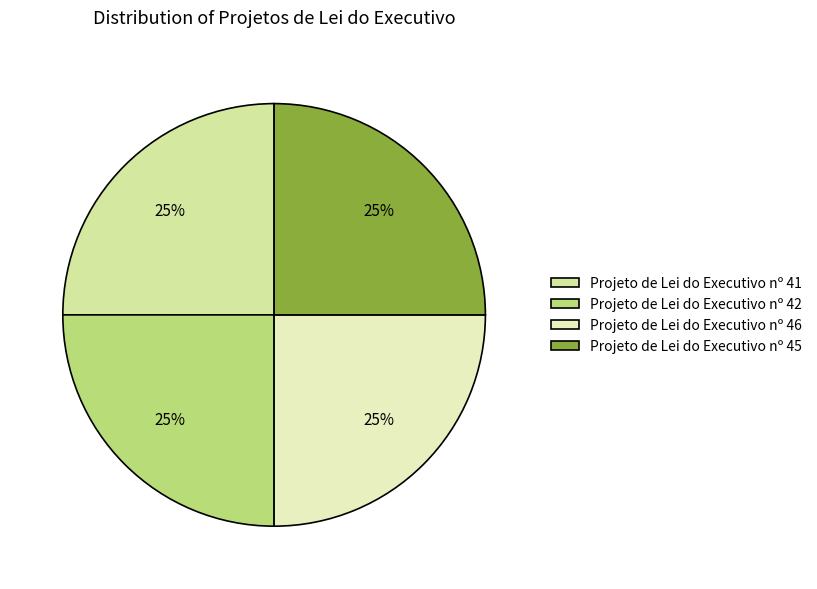

Is it true that Projeto de Lei do Executivo nº 42 is 18% of the pie?

False